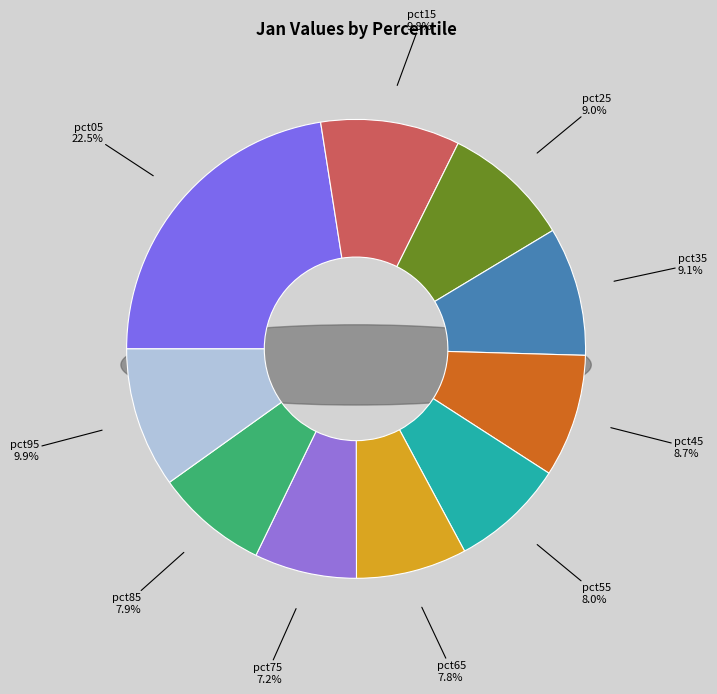

To the nearest percent, what is the average slice percentage?

10%